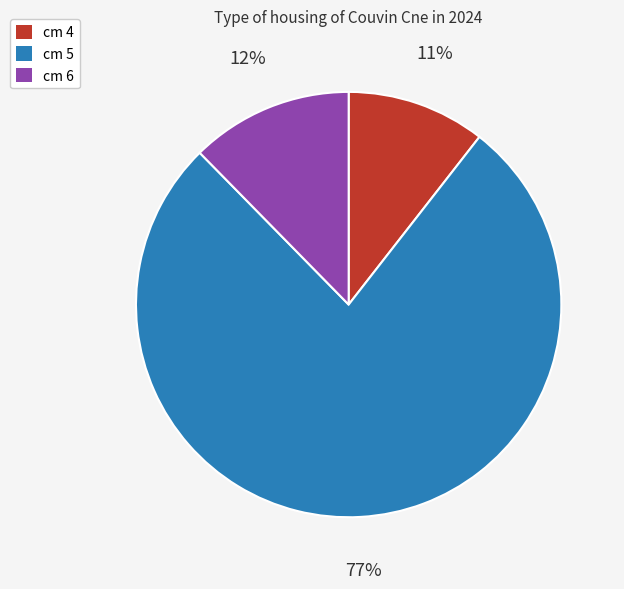

The cm 5 slice represents 77% of the pie. True or false?

True